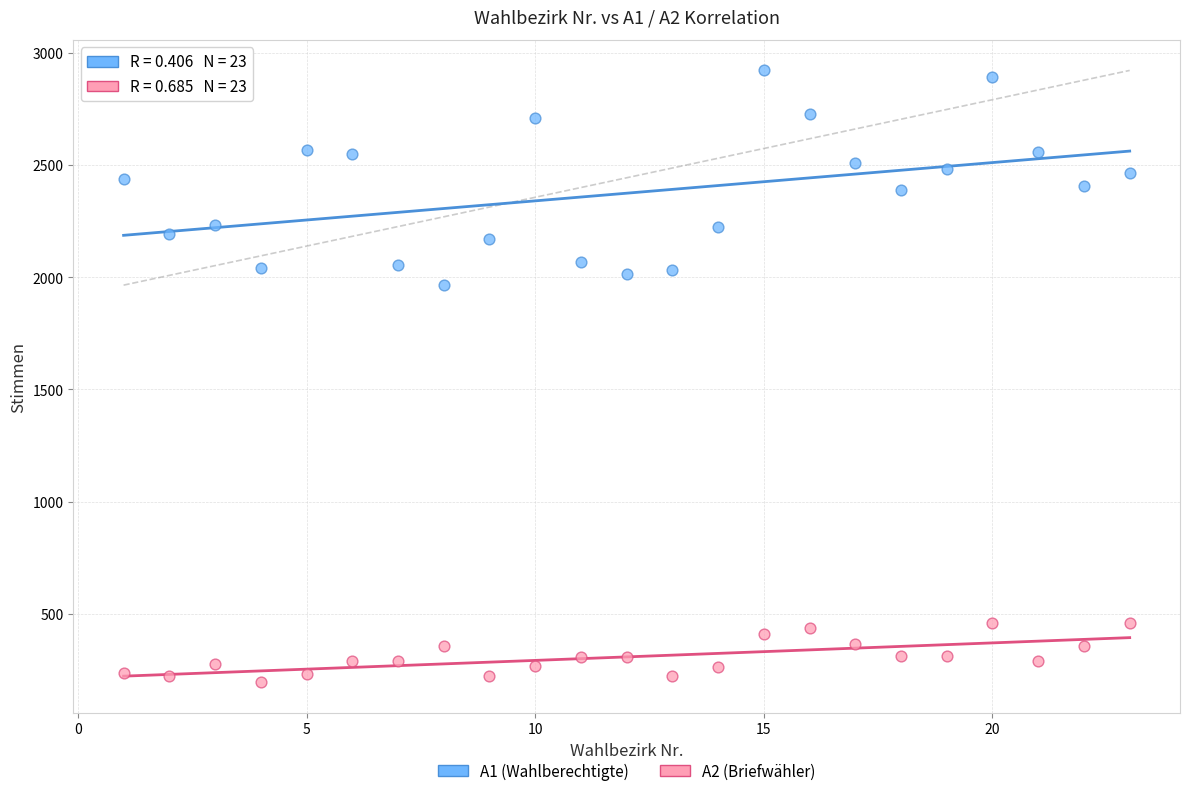

Which series has the widest spread of Y values?

A1 (Wahlberechtigte)